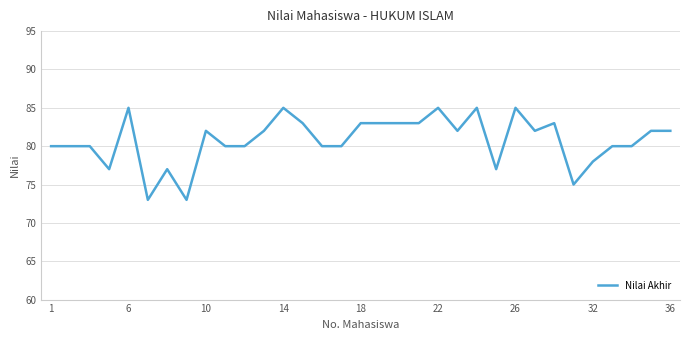

What is the difference between the maximum and minimum values?

12